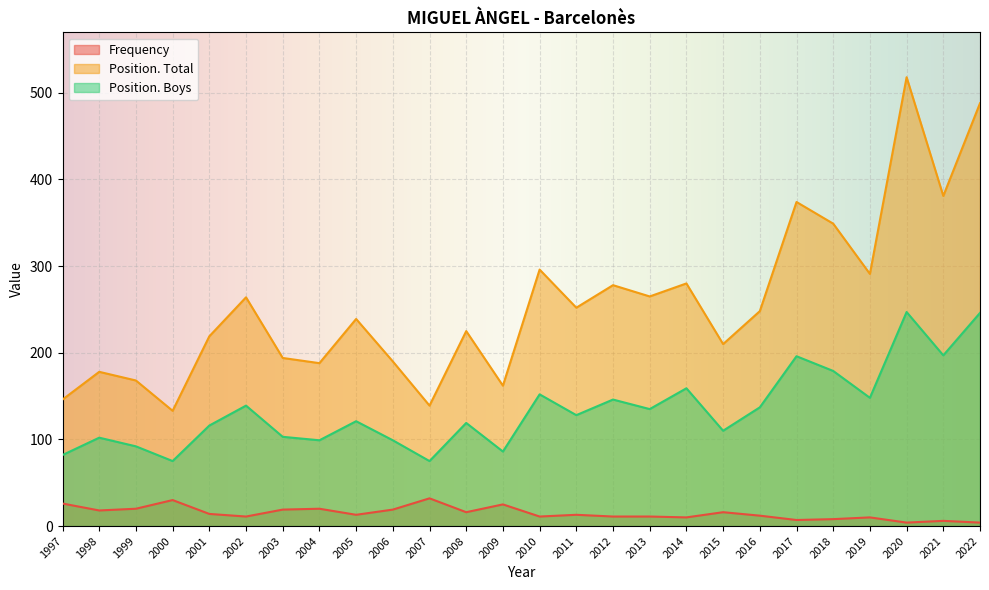

List the series in order of their peak value, lowest first.

Frequency, Position. Boys, Position. Total